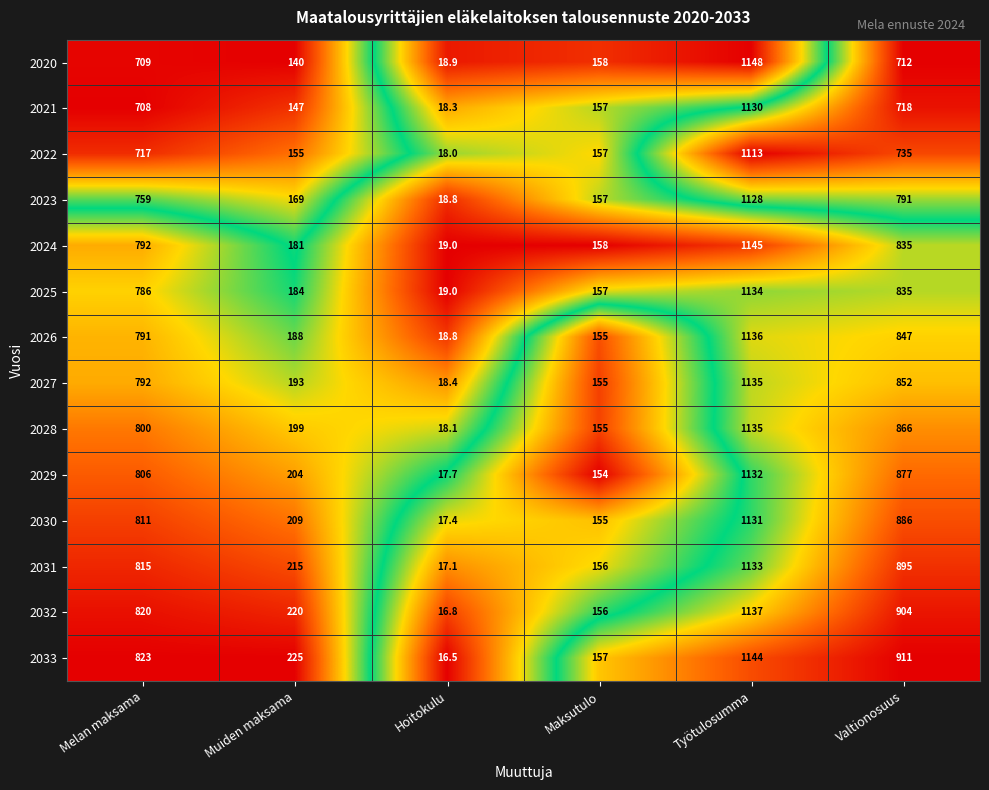

True or false: 2031 has a value of 248.9 at Melan maksama.

False